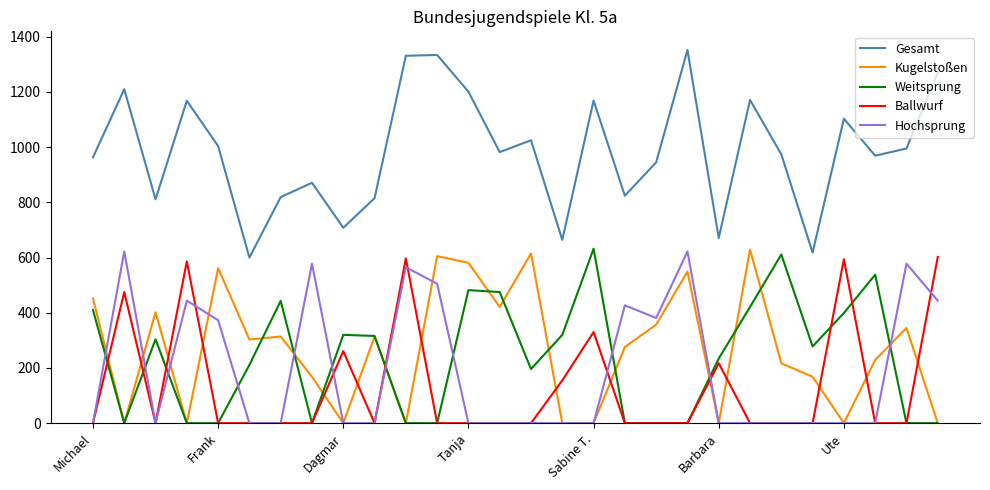

Which series has the widest spread of values?

Gesamt